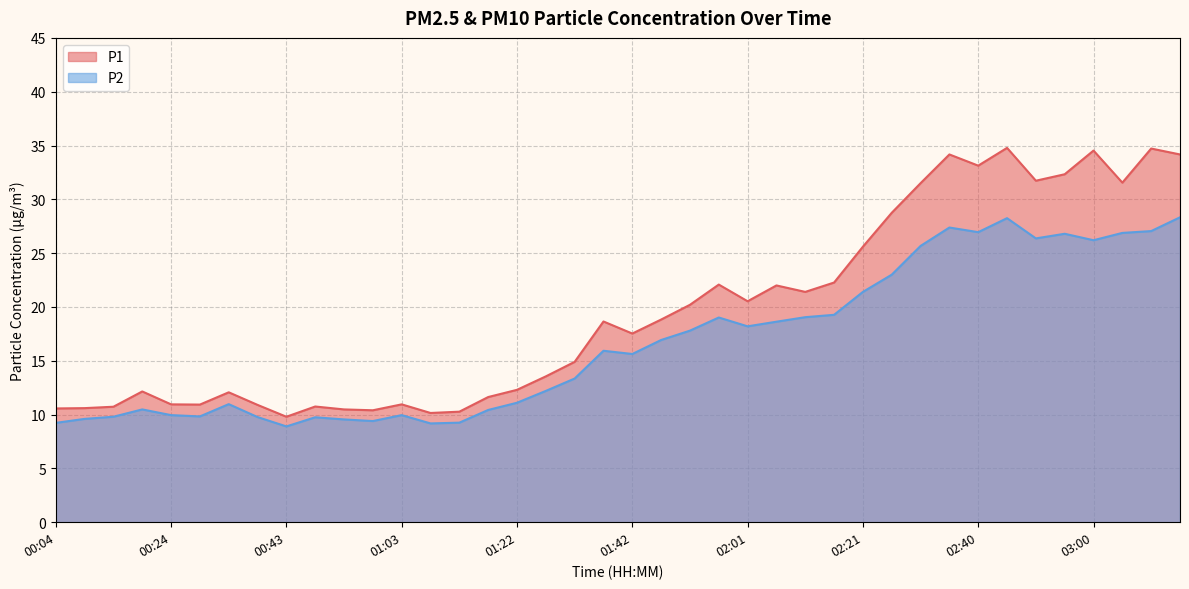

What position from the right is 03:15?

1